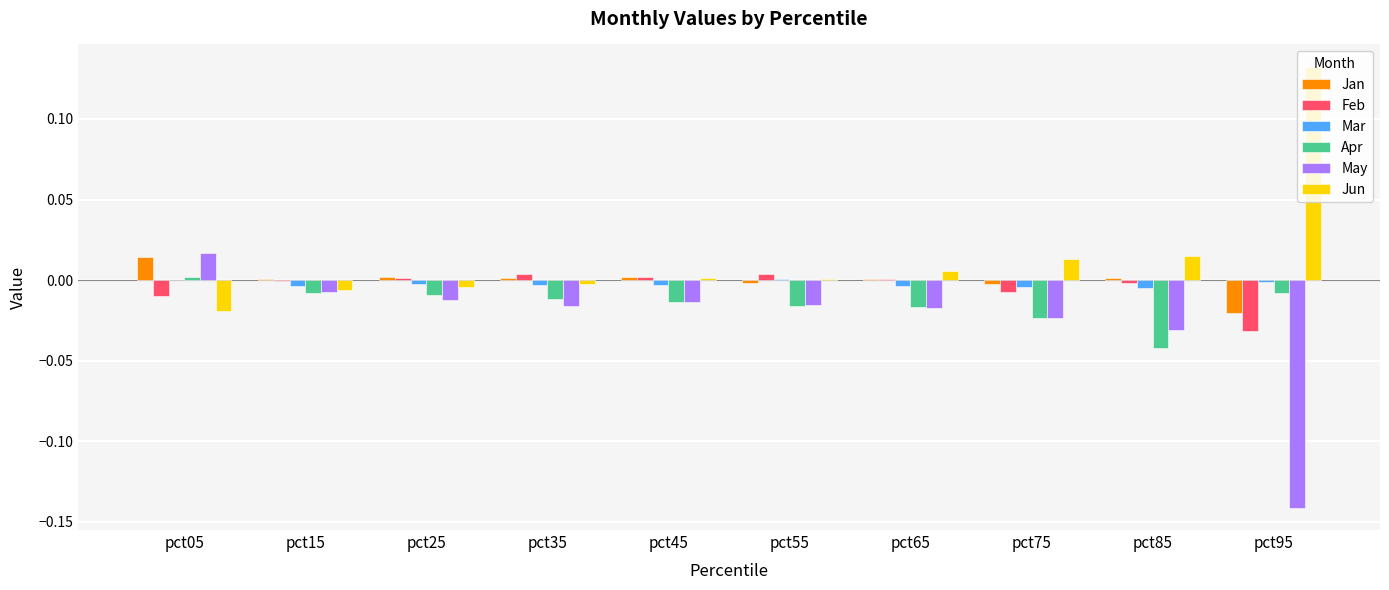

At which category does the chart reach its peak across all series?

pct95